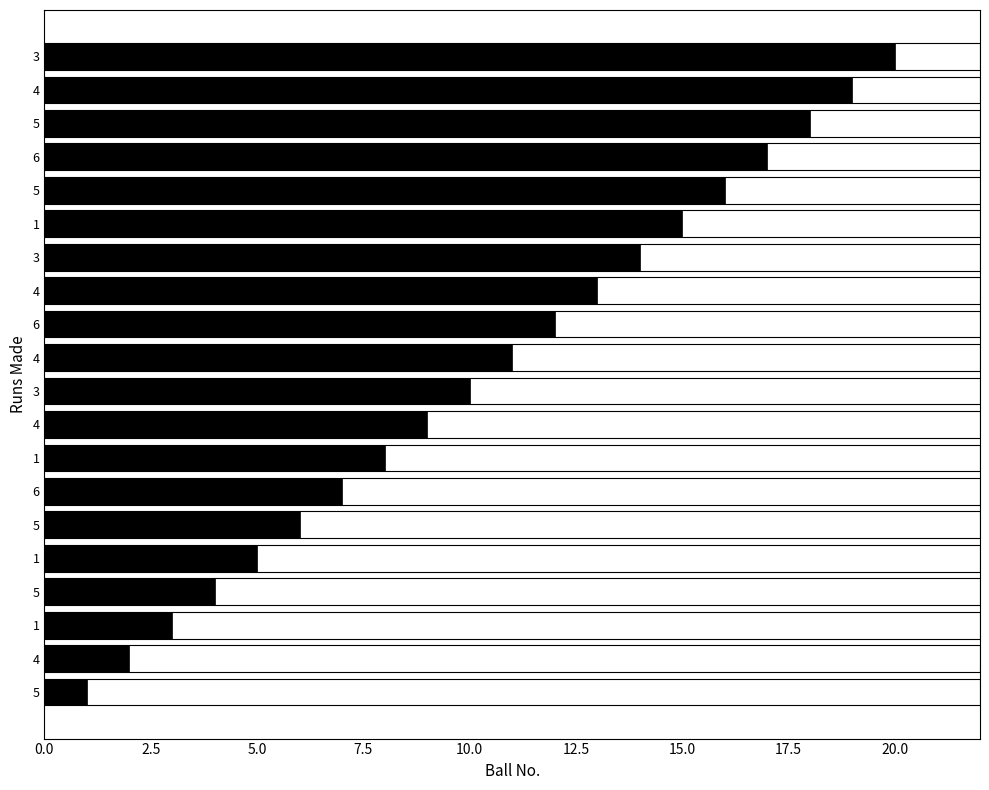

Count the number of data series in this chart.

1